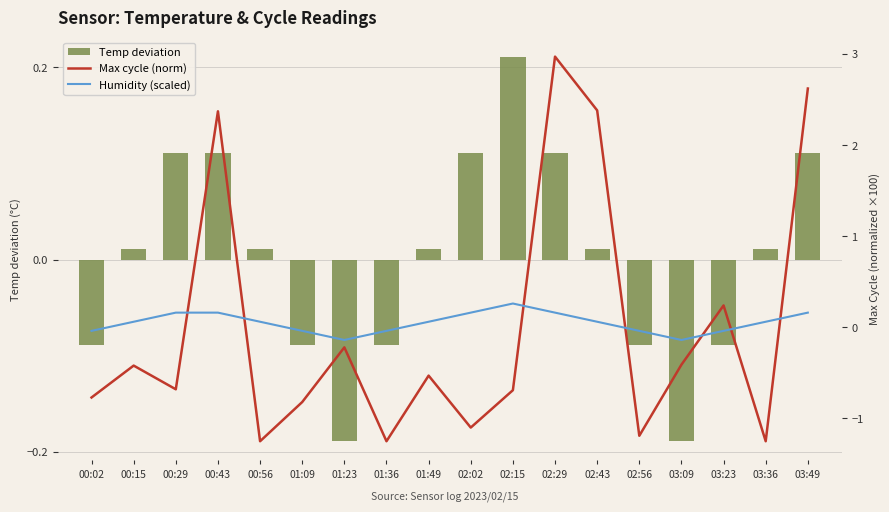

Which series changed the most between 01:09 and 03:36?

Max cycle (norm)